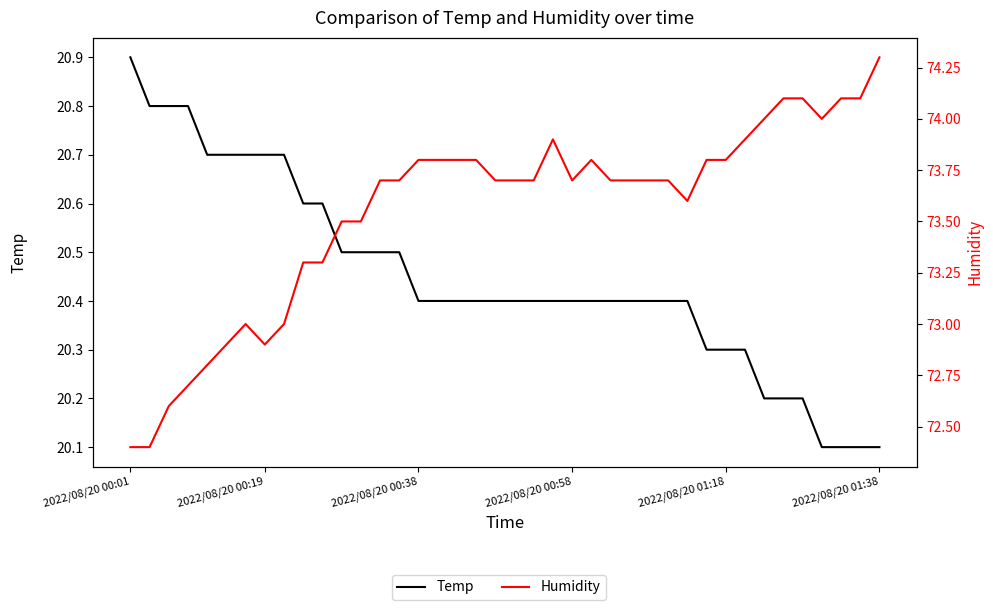

In Humidity, how many points are lower than both neighbors (excluding endpoints)?

4